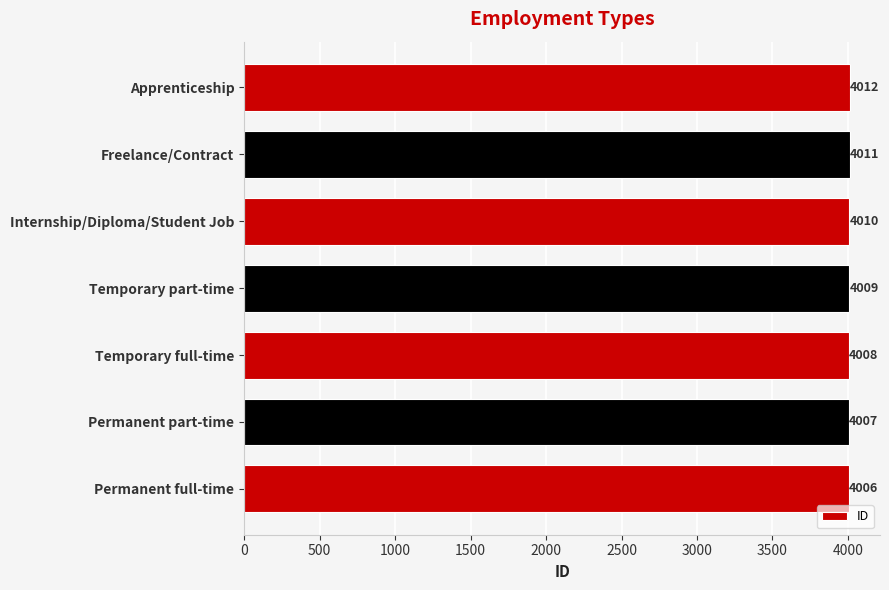

What is the average value?

4009